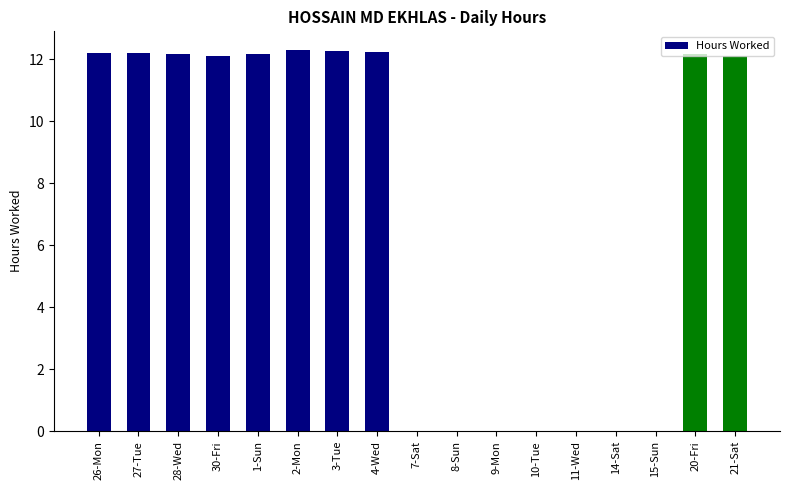

Is it true that the value at 20-Fri is 19.7?

False